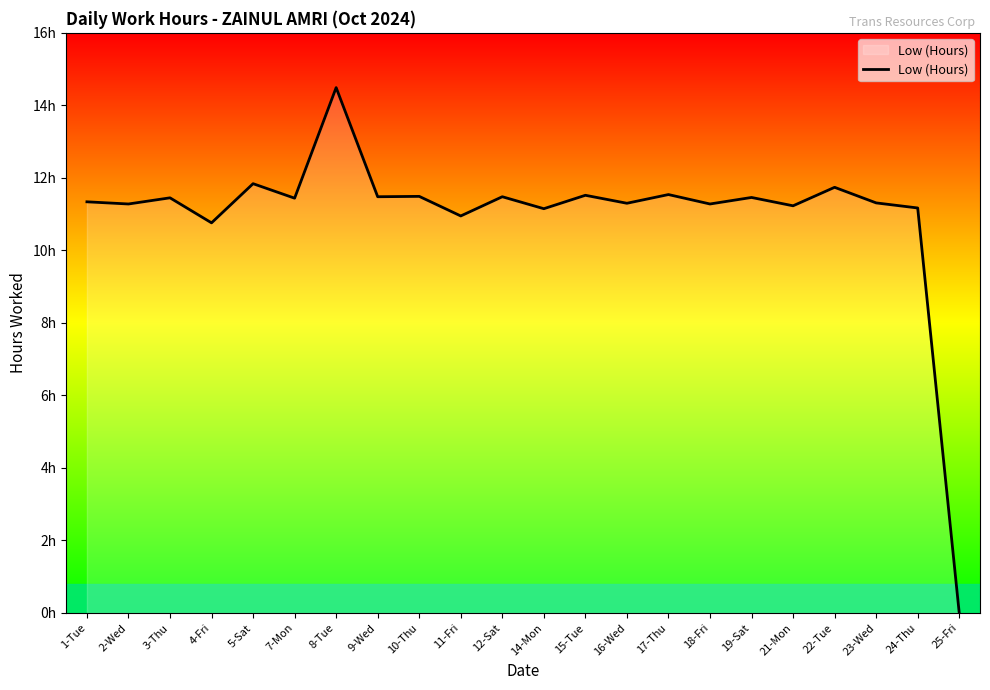

Which category has the lowest value across all series?

25-Fri